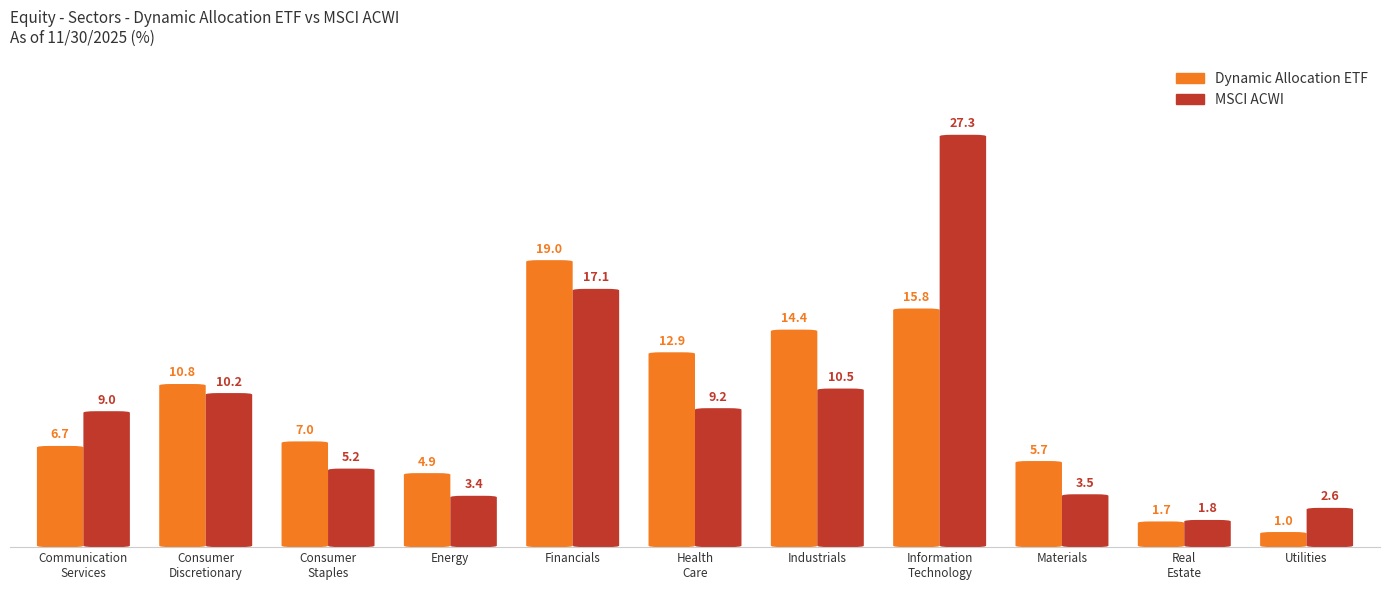

What is the difference between the maximum and second lowest values in the Dynamic Allocation ETF series?

17.3